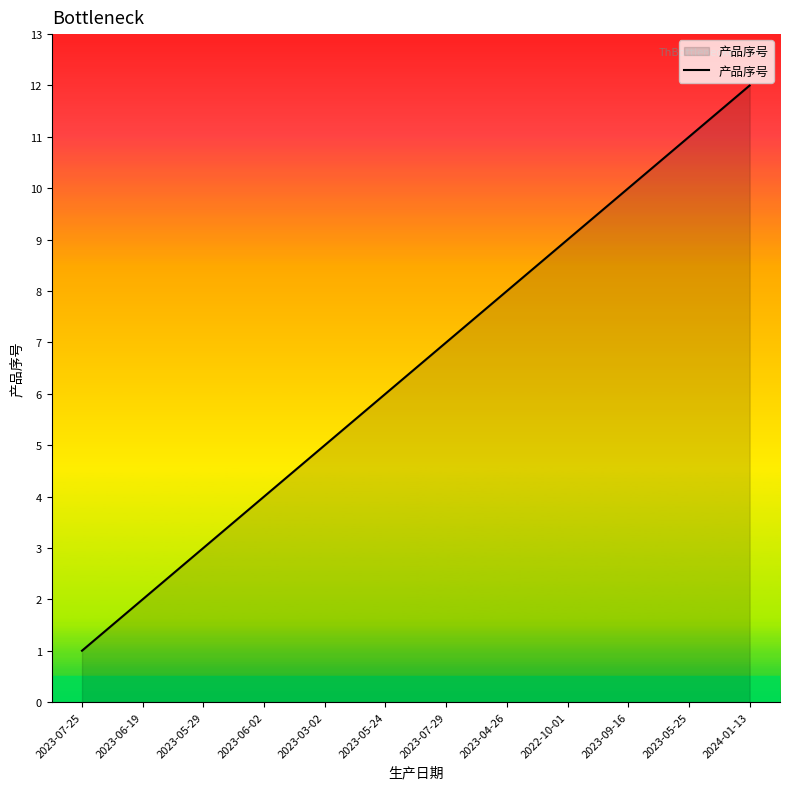

Reading right to left, extract all data points from this chart.

2024-01-13=12	2023-05-25=11	2023-09-16=10	2022-10-01=9	2023-04-26=8	2023-07-29=7	2023-05-24=6	2023-03-02=5	2023-06-02=4	2023-05-29=3	2023-06-19=2	2023-07-25=1